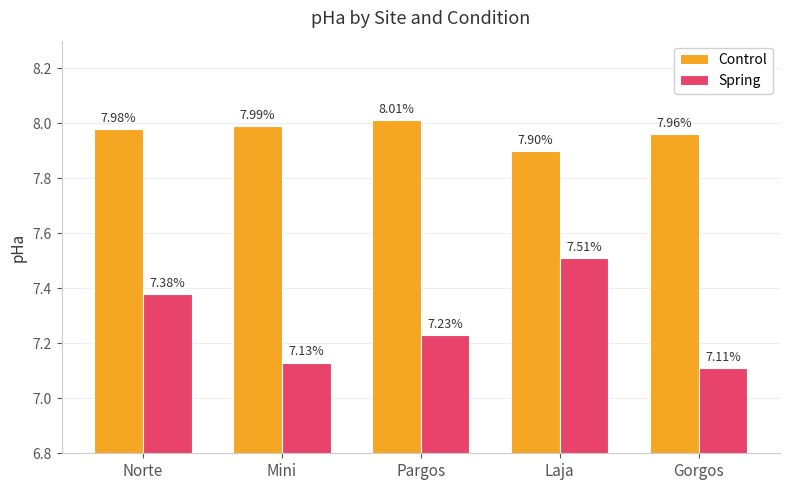

What is the sum of the Control values at Gorgos and Norte?

15.9